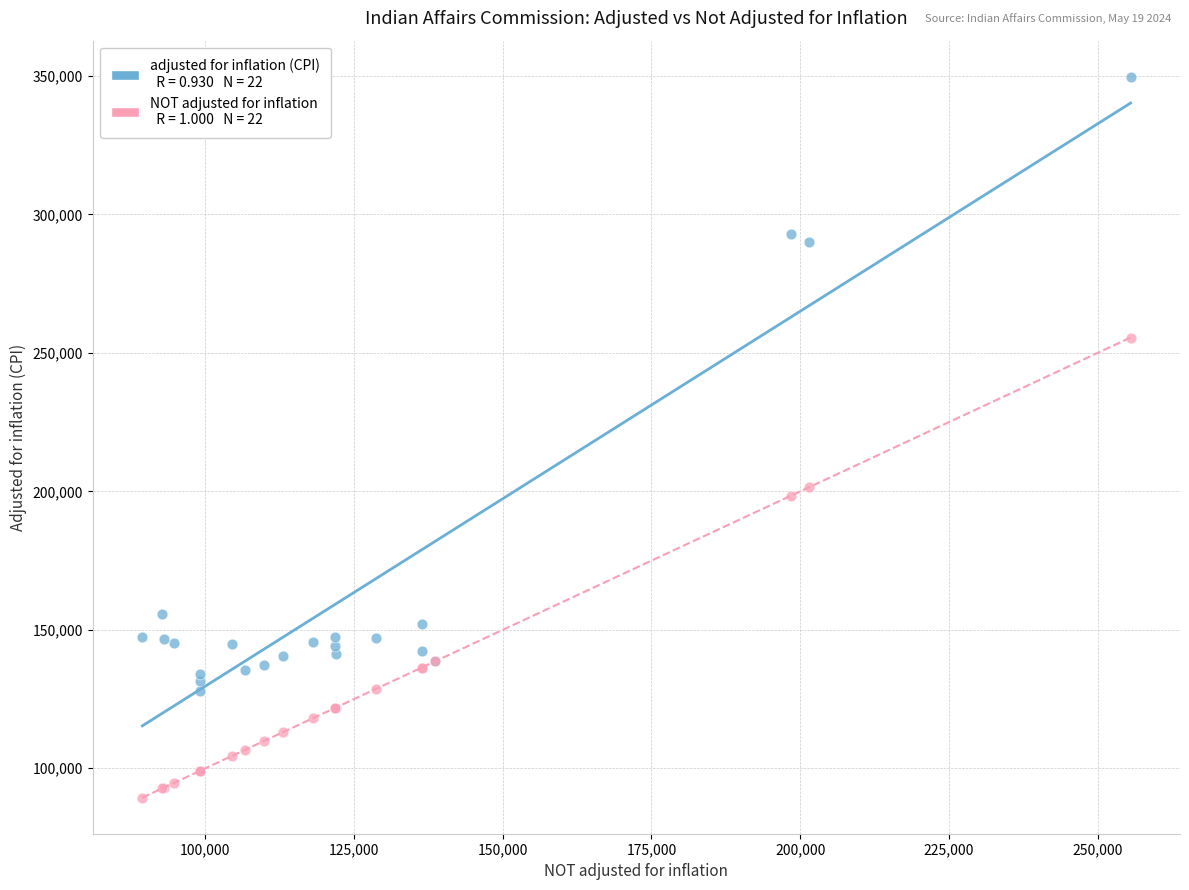

Across all series, what Y value is closest to 219570?

201520